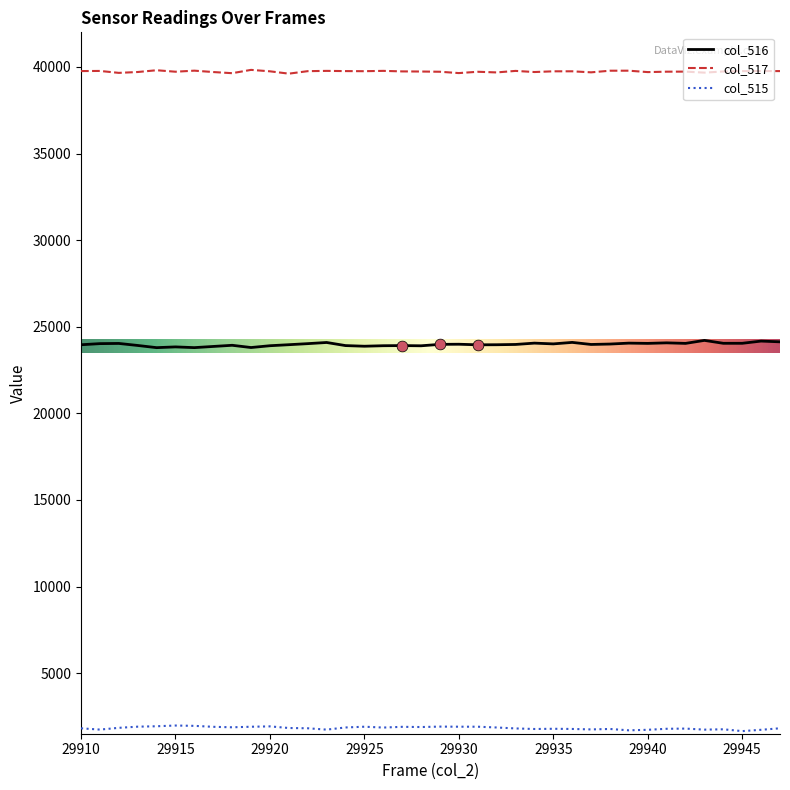

What is the highest value of the col_516 series?

24212